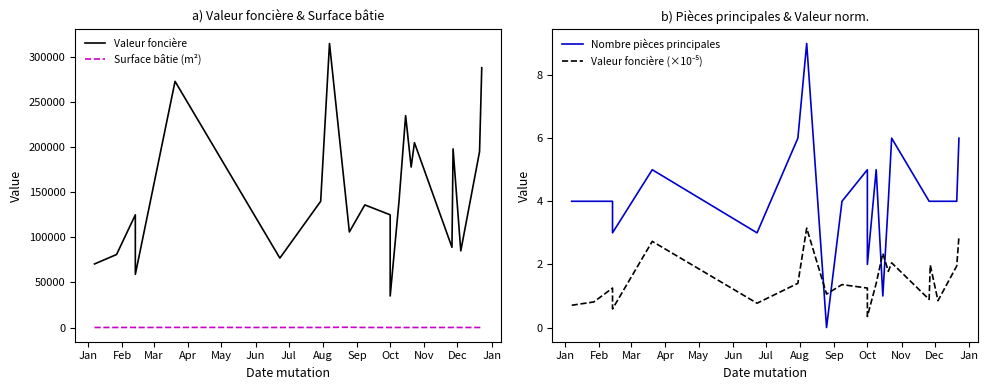

What are all the series names shown in the legend?

Valeur foncière, Surface bâtie (m²), Nombre pièces principales, Valeur foncière (×10⁻⁵)